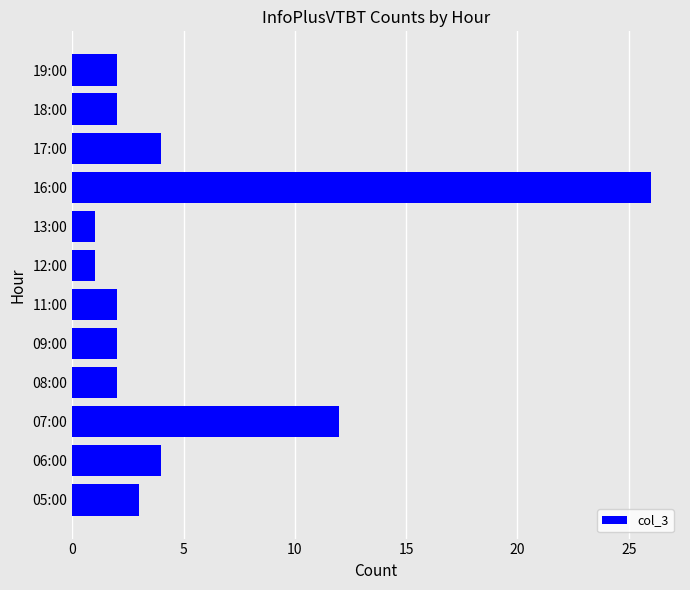

At which label is the value closest to 13?

07:00